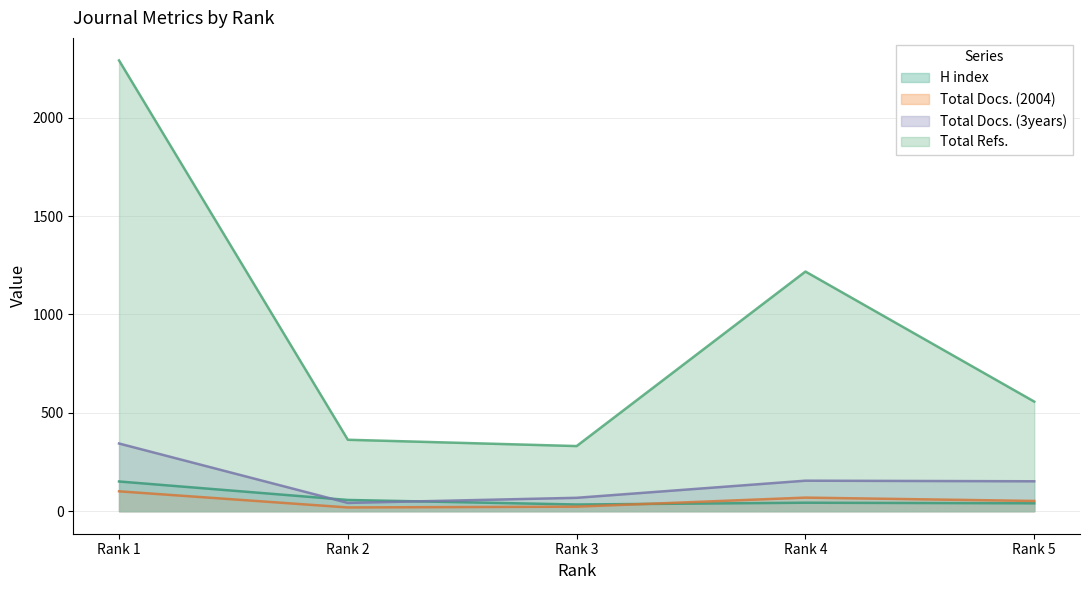

At which label does Total Refs. reach its minimum?

Rank 3